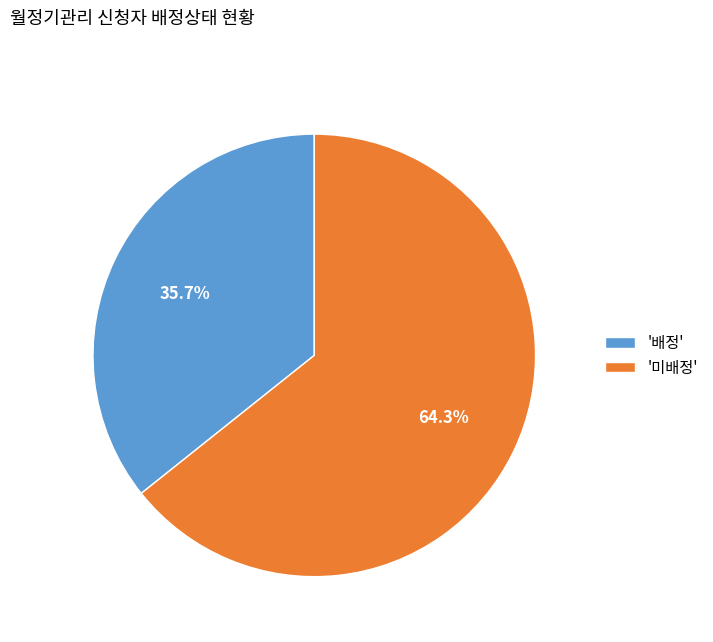

What percentage is NOT represented by '미배정'?

35.7%